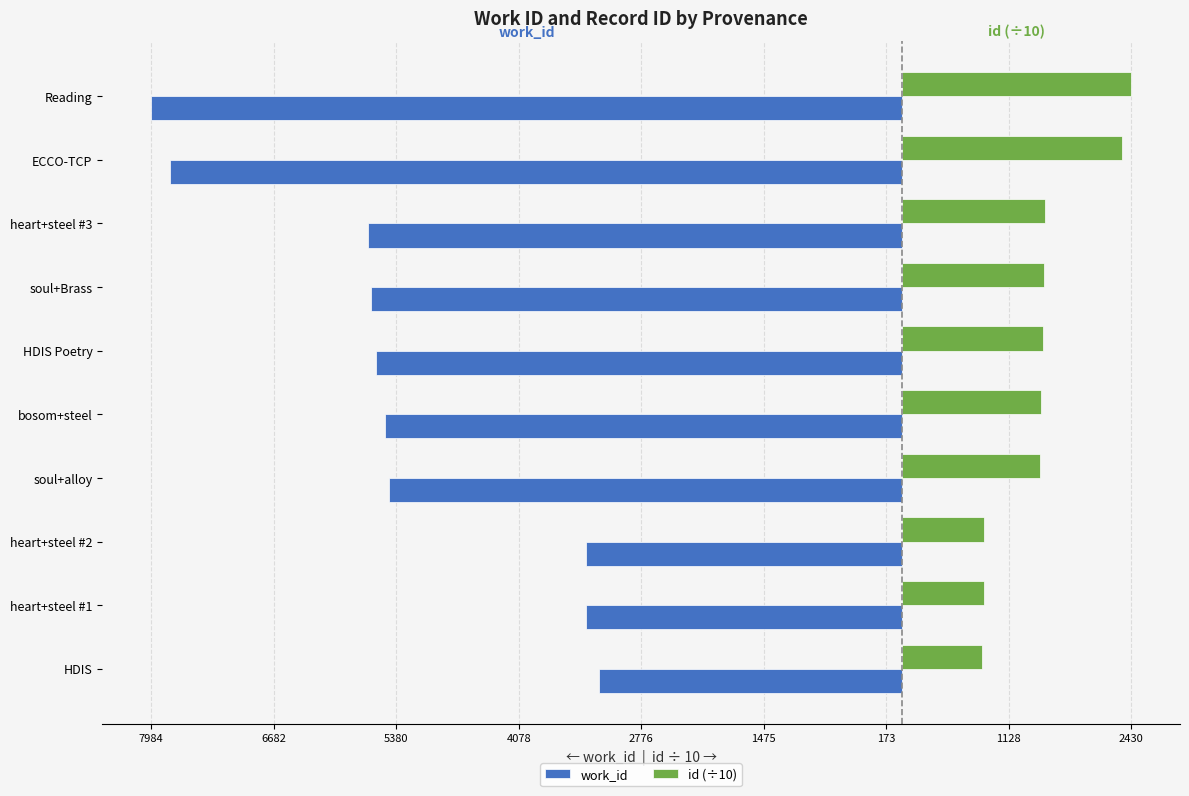

What are all the series names shown in the legend?

work_id, id (÷10)